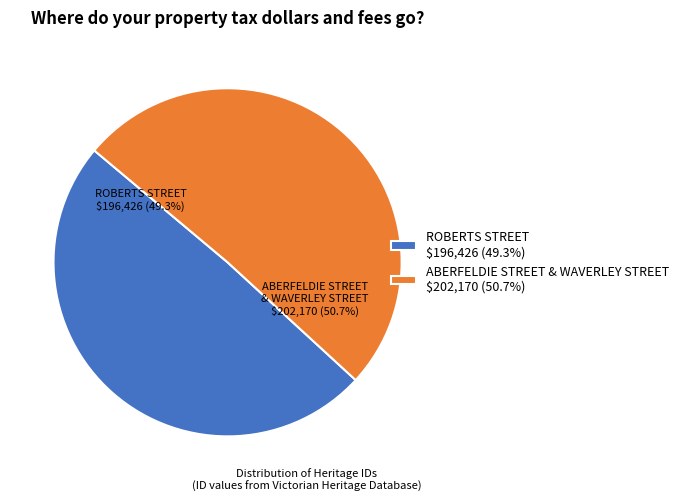

Combined, do ROBERTS STREET and ABERFELDIE STREET & WAVERLEY STREET account for over 50%?

Yes